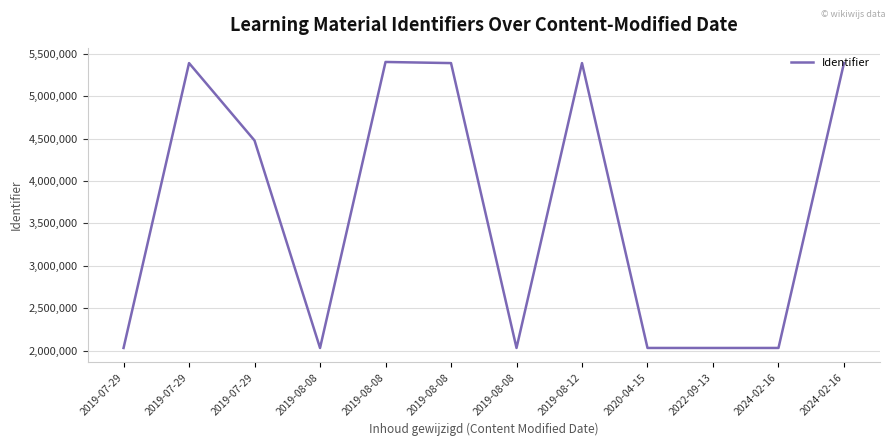

Does the chart have visible grid lines?

Yes